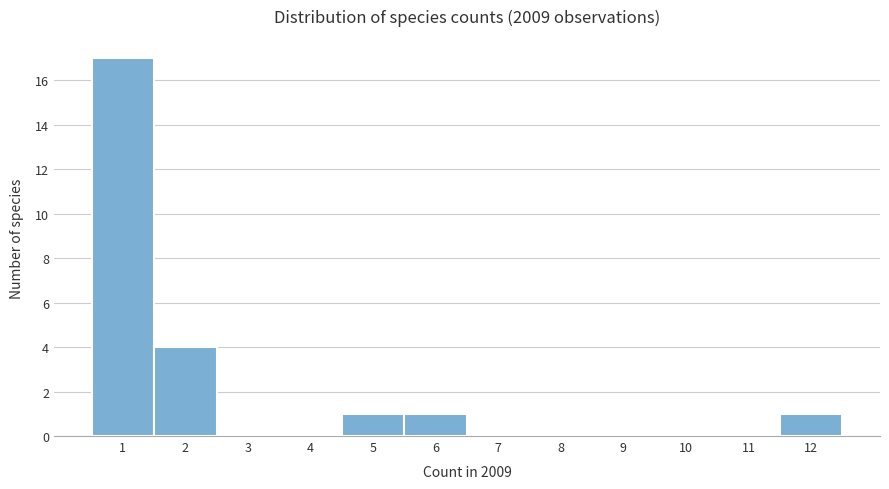

Over which range of the x-axis is the bar tallest?

0.5 to 1.5